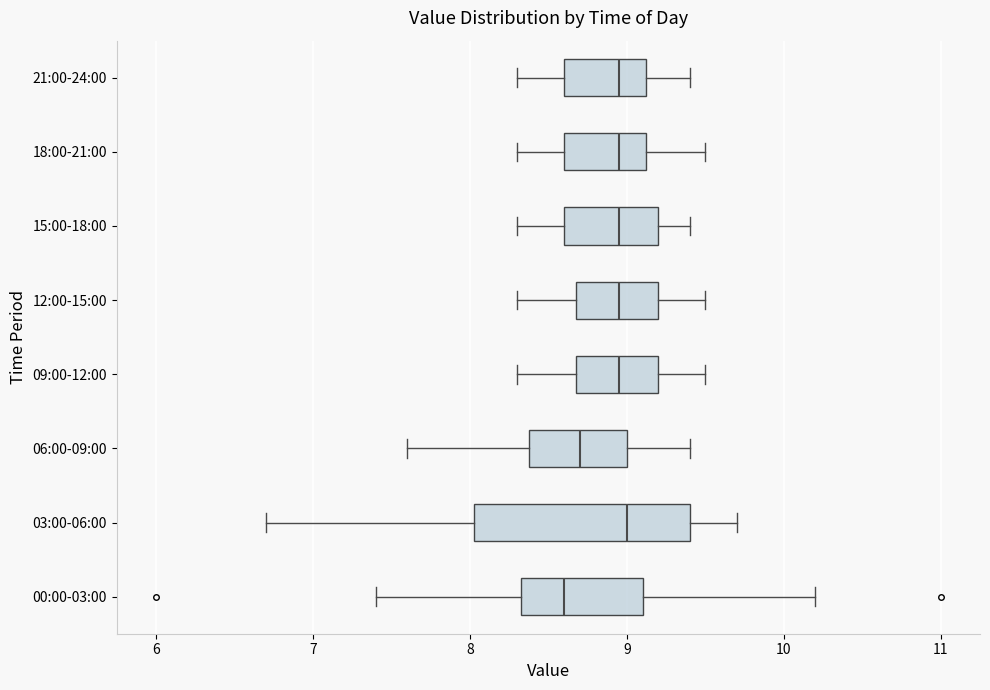

Comparing the boxes themselves (not the whiskers), which one is the widest?

03:00-06:00